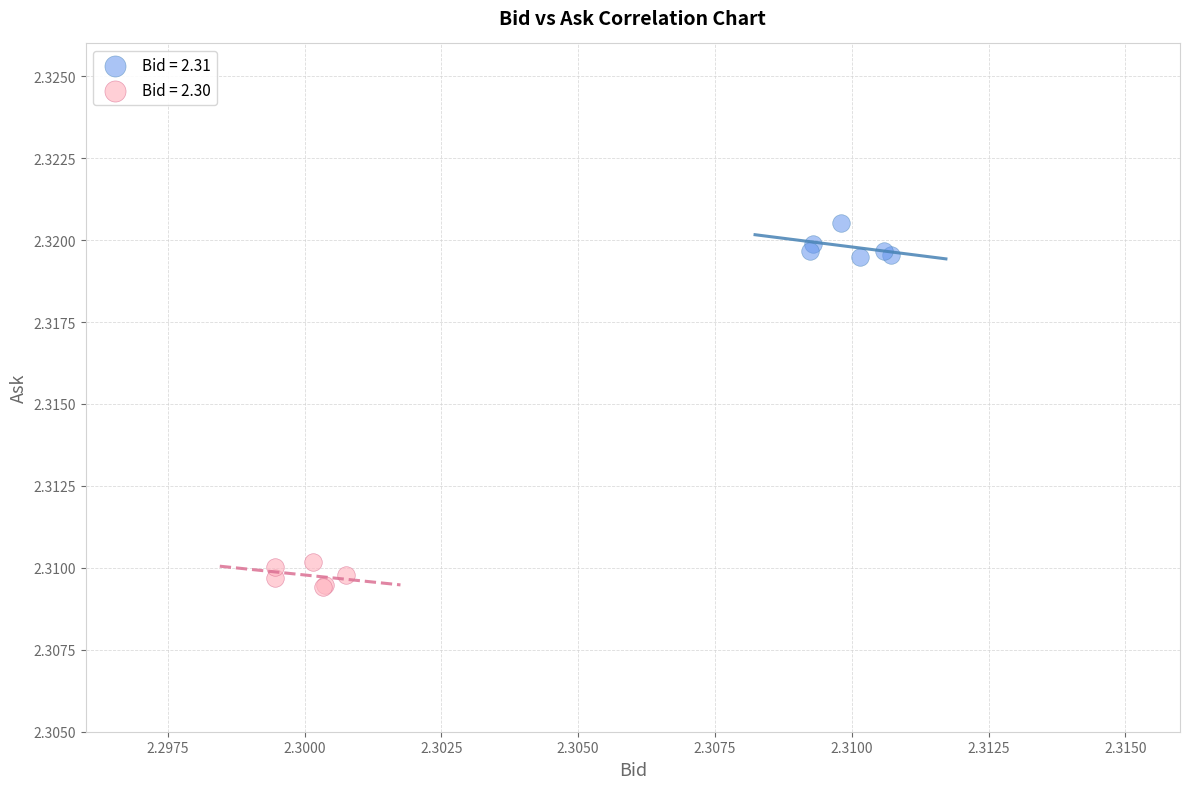

Which series reaches the maximum Y coordinate?

Bid = 2.31